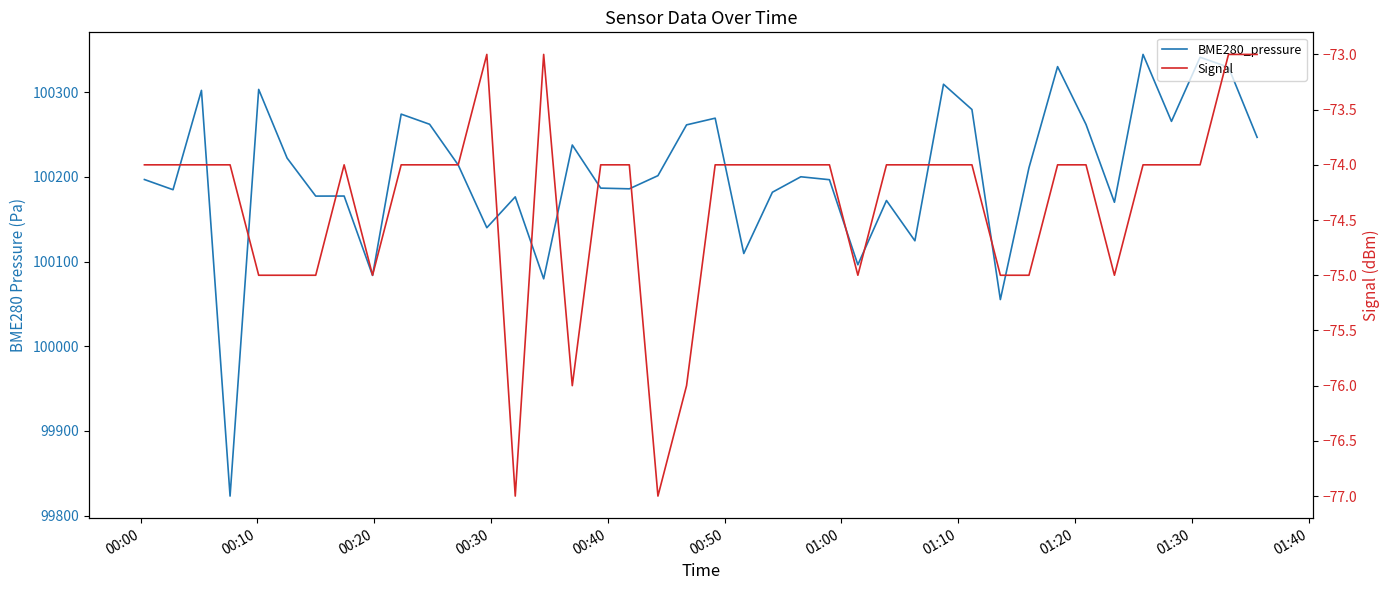

What is the maximum value for BME280_pressure?

100344.4